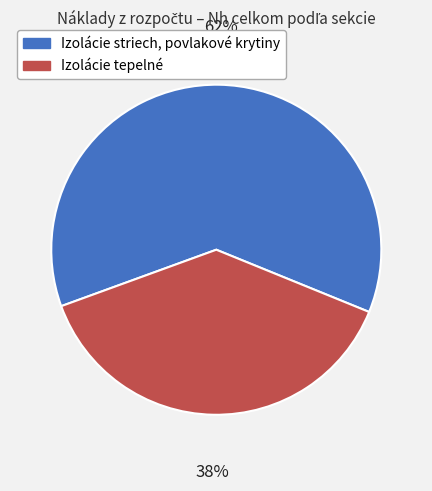

To the nearest percent, what percentage of the pie is Izolácie striech, povlakové krytiny?

62%